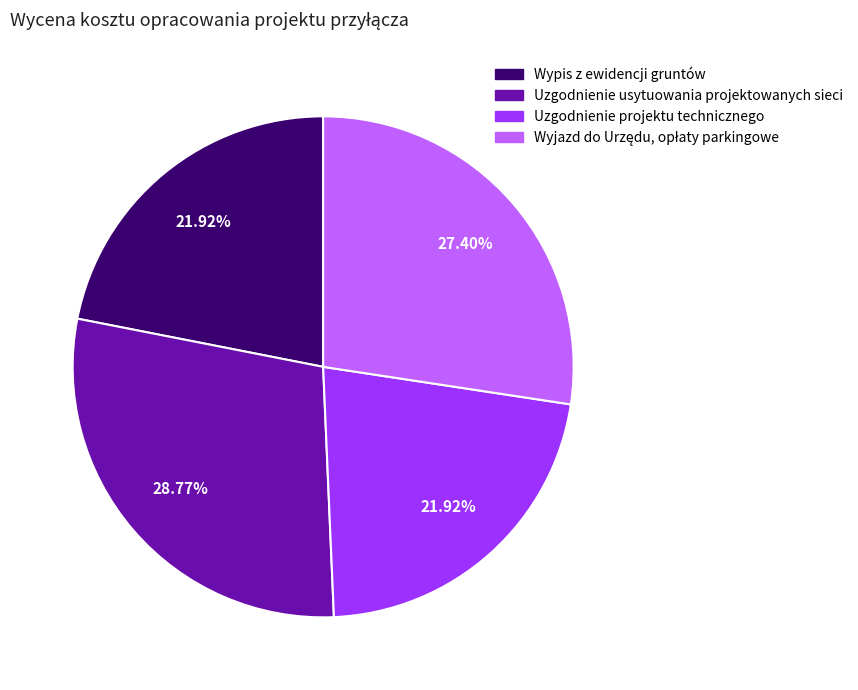

Does any single category account for the majority?

No